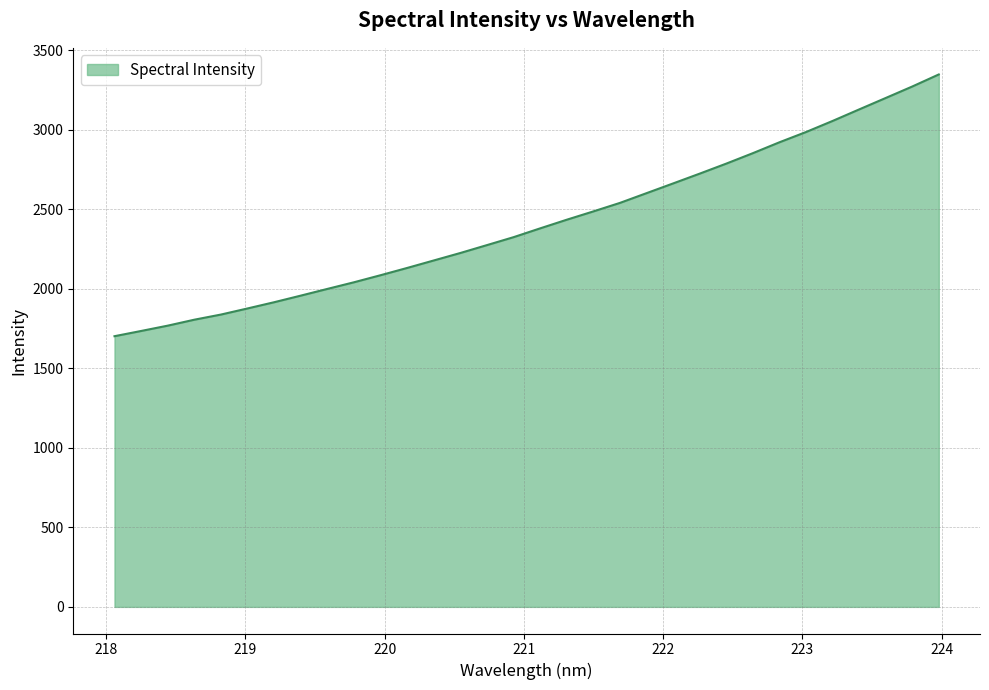

What is the maximum value shown in the chart?

3349.0